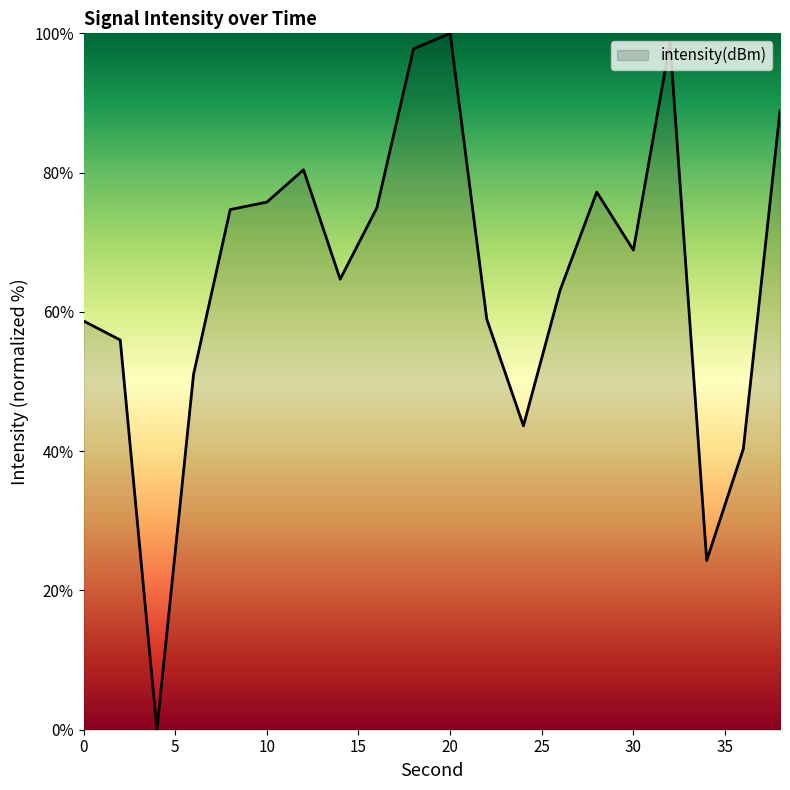

What is the greatest value displayed?

100.0